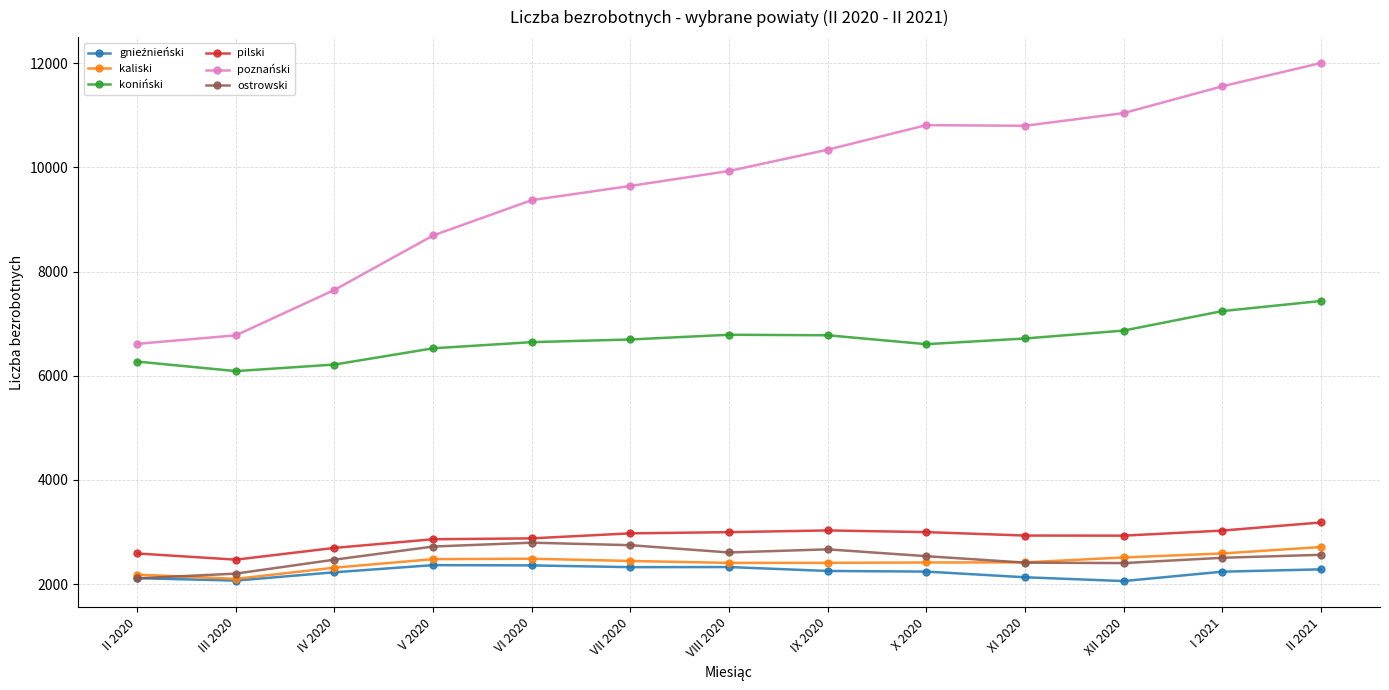

True or false: koniński and kaliski cross at least once.

False